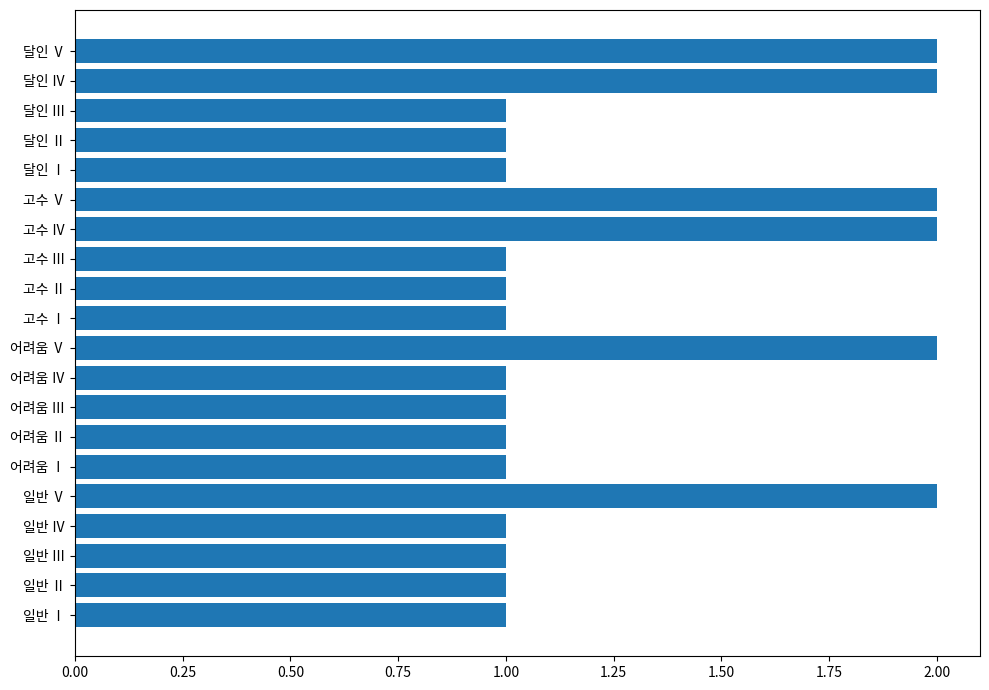

Are the bars horizontal?

Yes